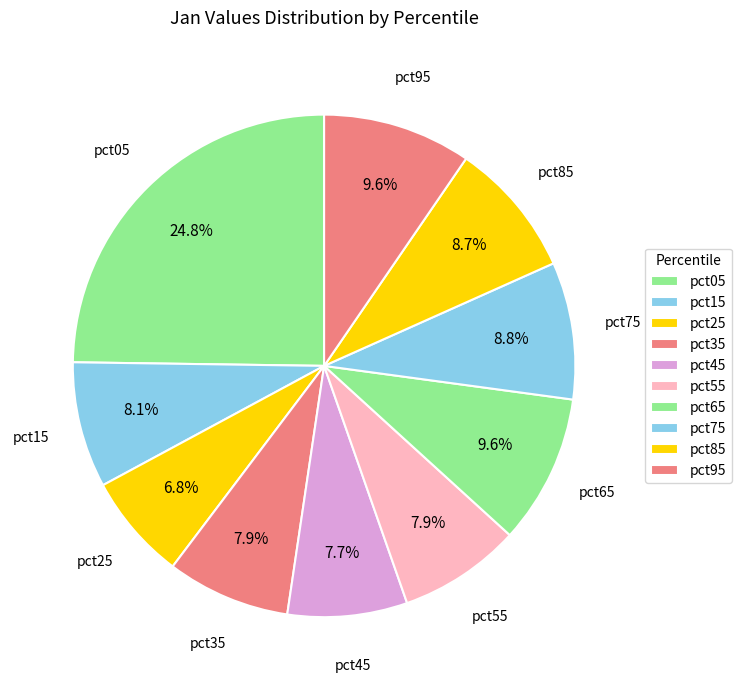

Is it true that pct45 is 1% of the pie?

False